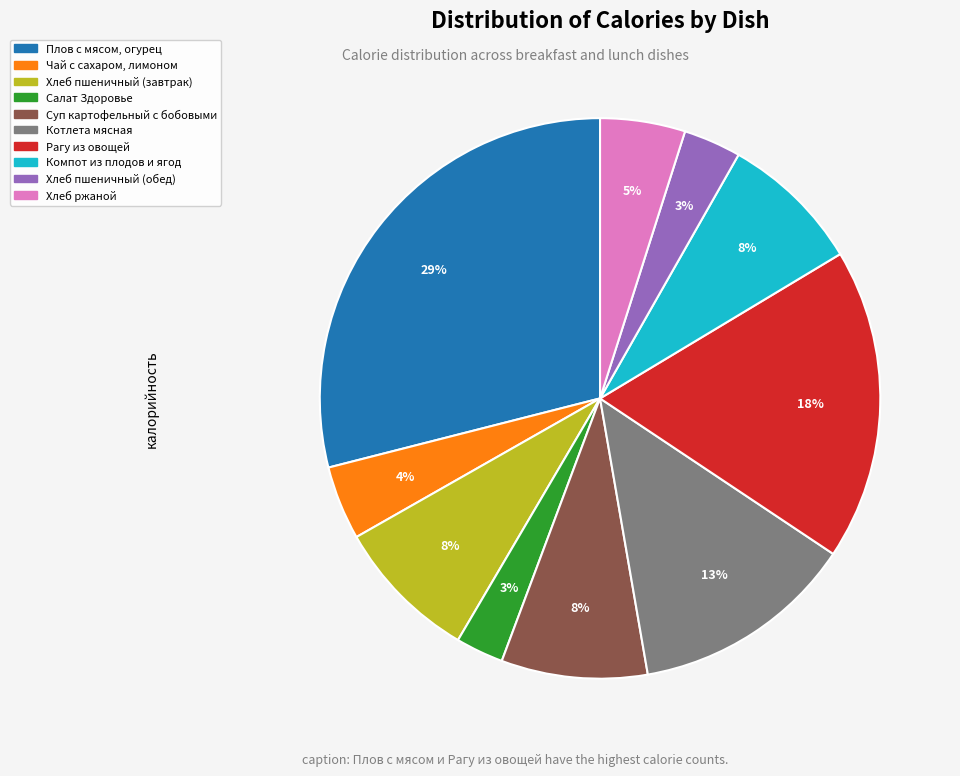

Is there a majority slice in this chart?

No